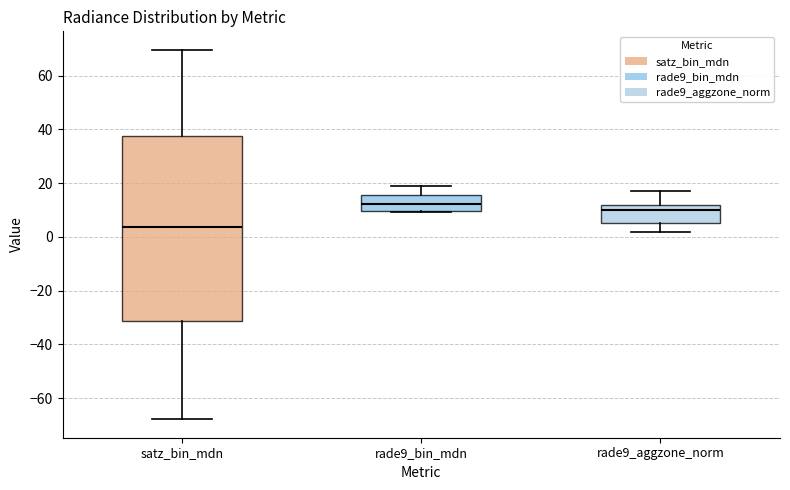

Comparing the boxes themselves (not the whiskers), which one is the tallest?

satz_bin_mdn